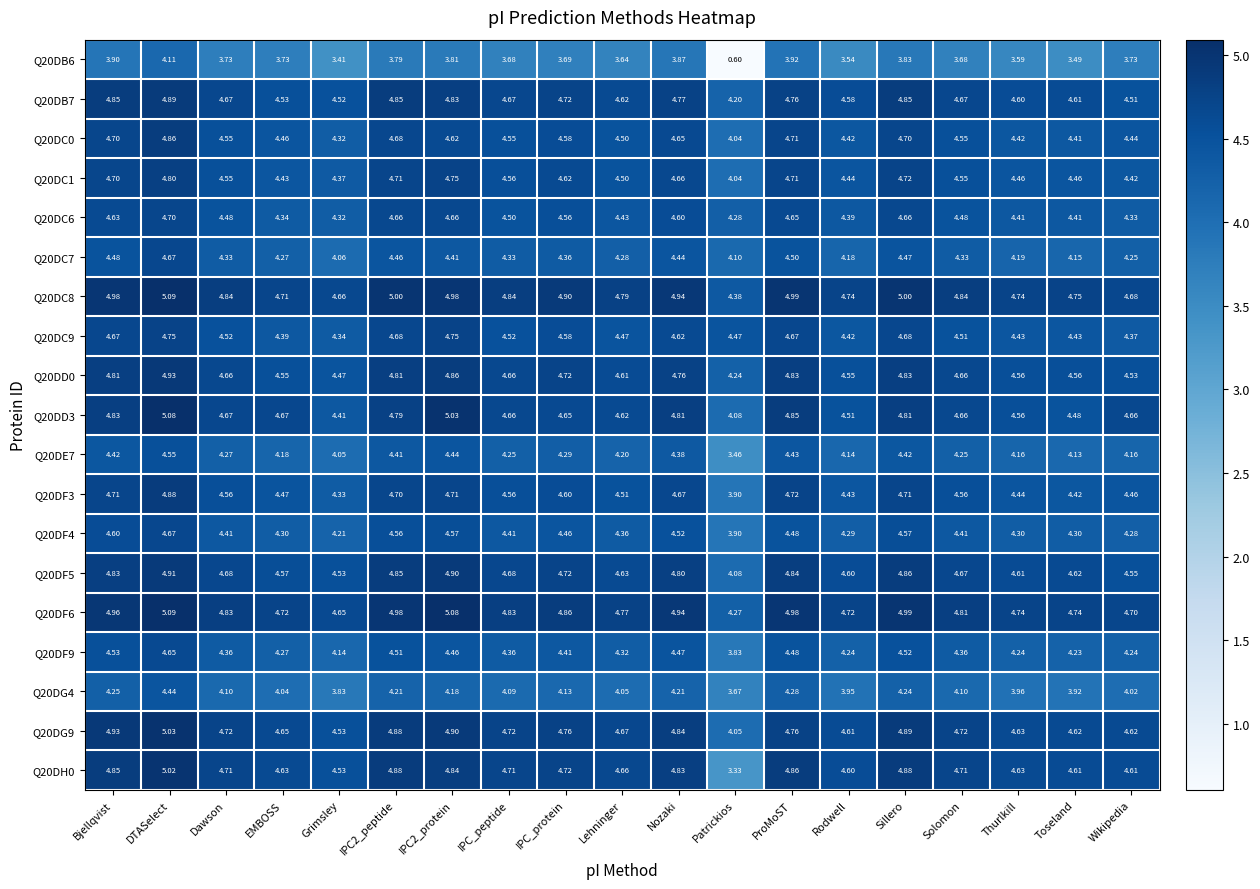

At which category is the sum across all series the highest?

DTASelect